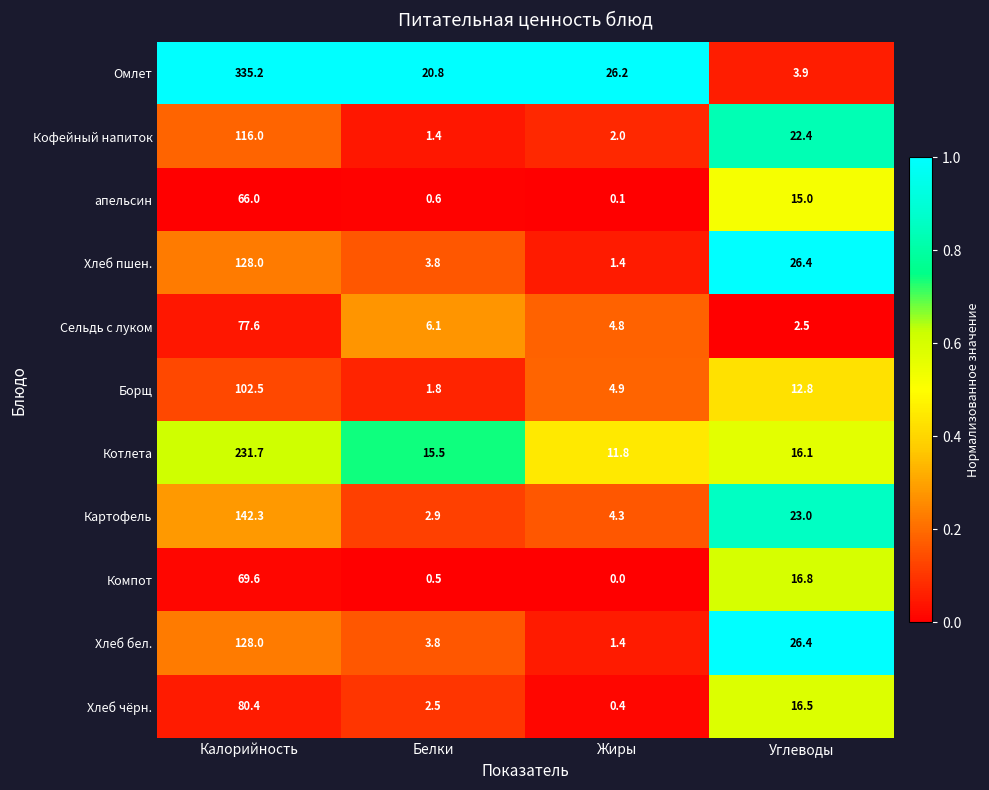

Which series has the widest spread of values?

Омлет